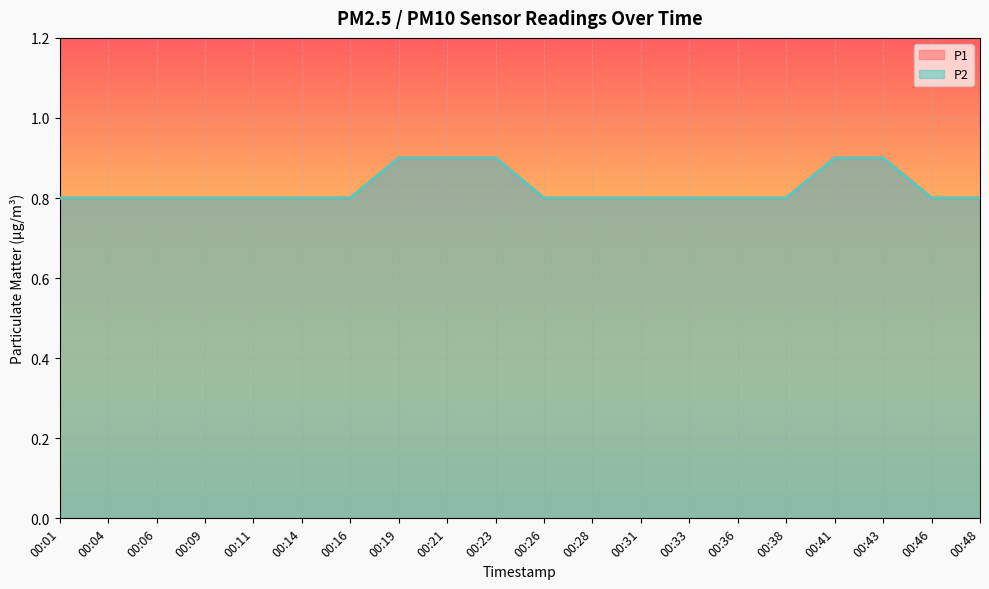

Which series has the widest spread of values?

P1